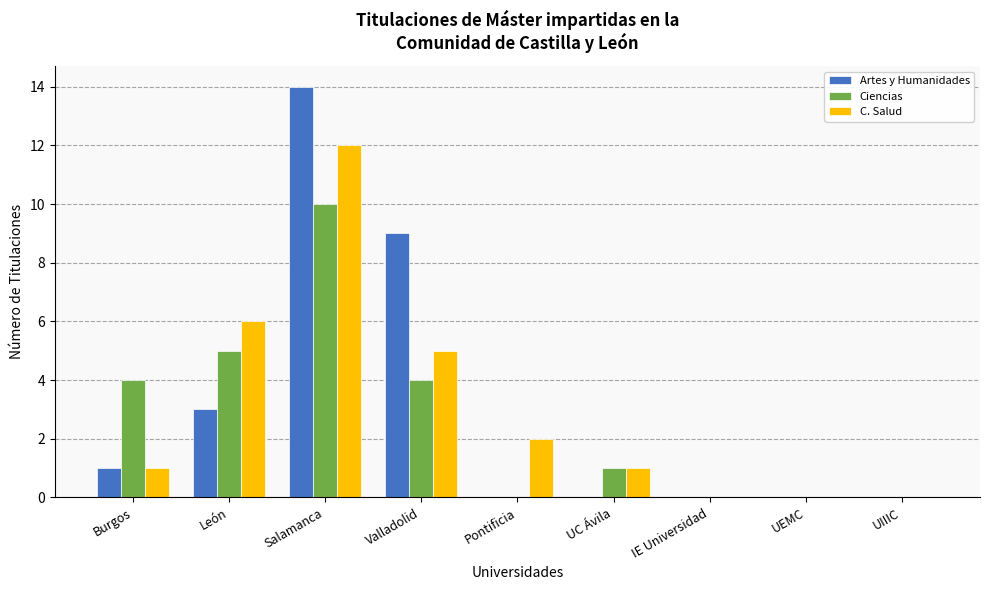

What is the sum of all Ciencias values?

24